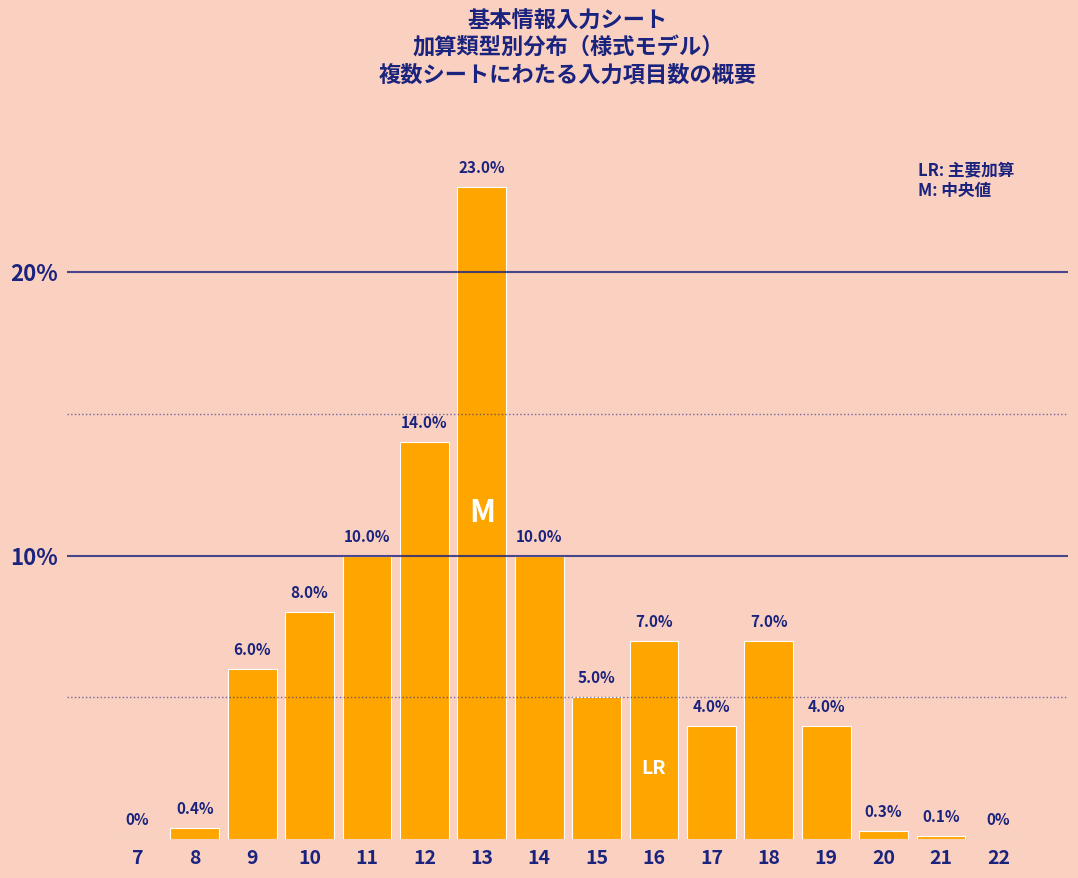

Reading right to left, list all the values displayed in this chart.

22=0.0	21=0.1	20=0.3	19=4.0	18=7.0	17=4.0	16=7.0	15=5.0	14=10.0	13=23.0	12=14.0	11=10.0	10=8.0	9=6.0	8=0.4	7=0.0